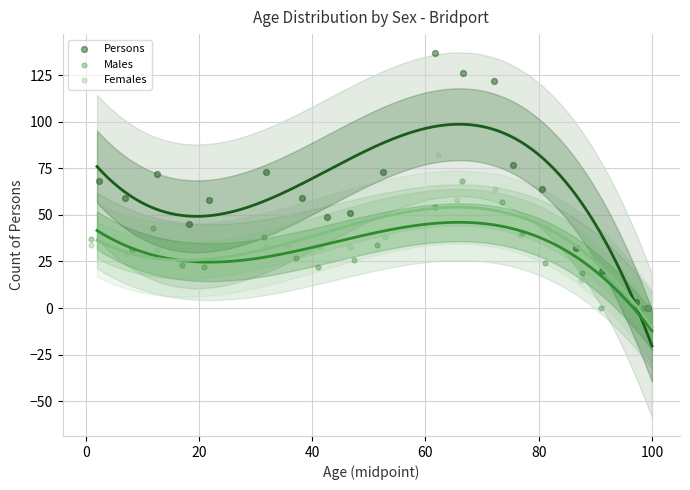

What are all the series names shown in the legend?

Persons, Males, Females